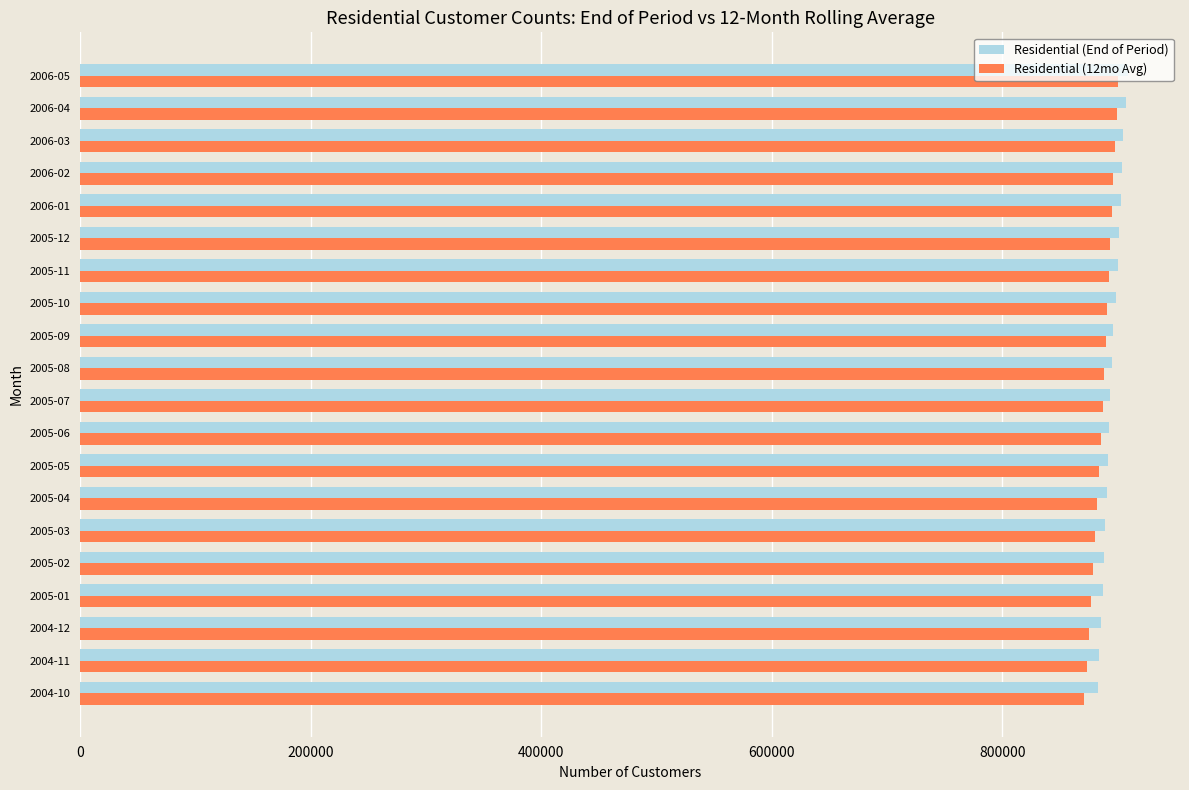

What is the total value across all series at 2005-06?

1777997